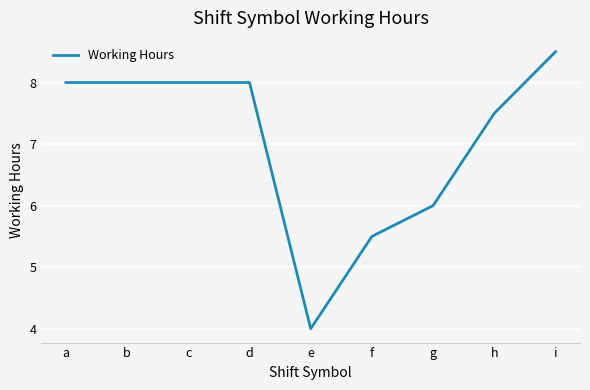

Which category has the highest value across all series?

i